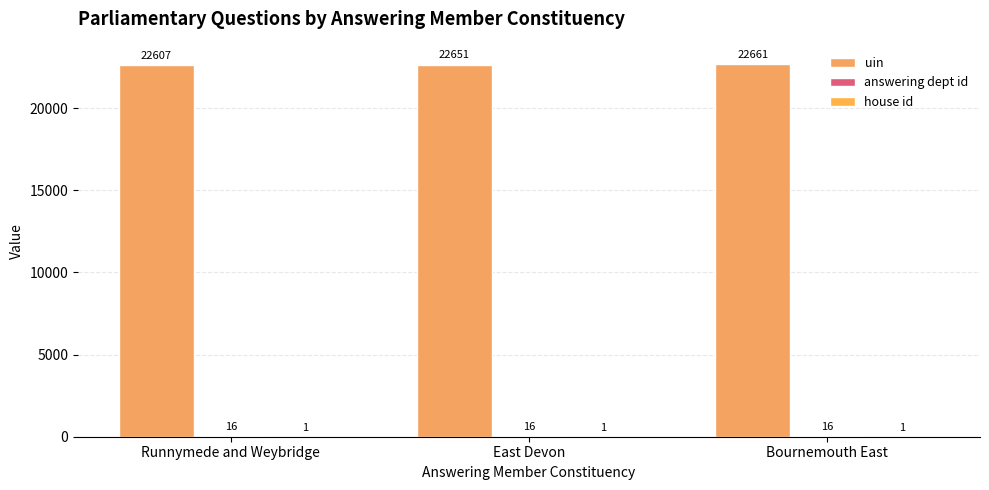

Count the number of categories in the chart.

3